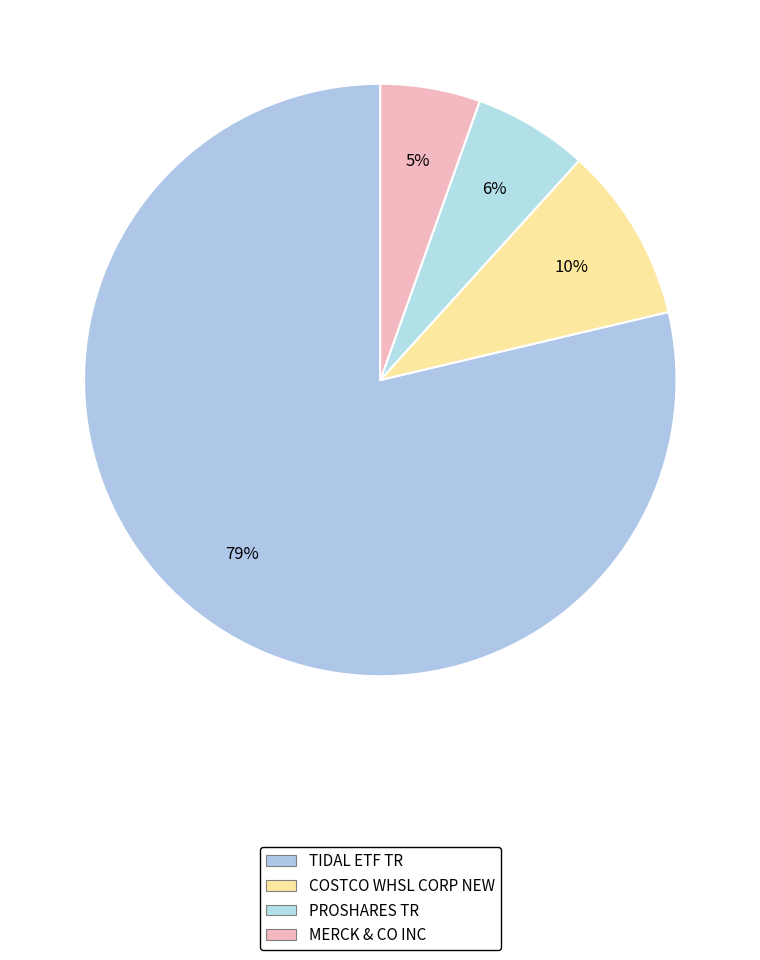

Which slice is the largest?

TIDAL ETF TR